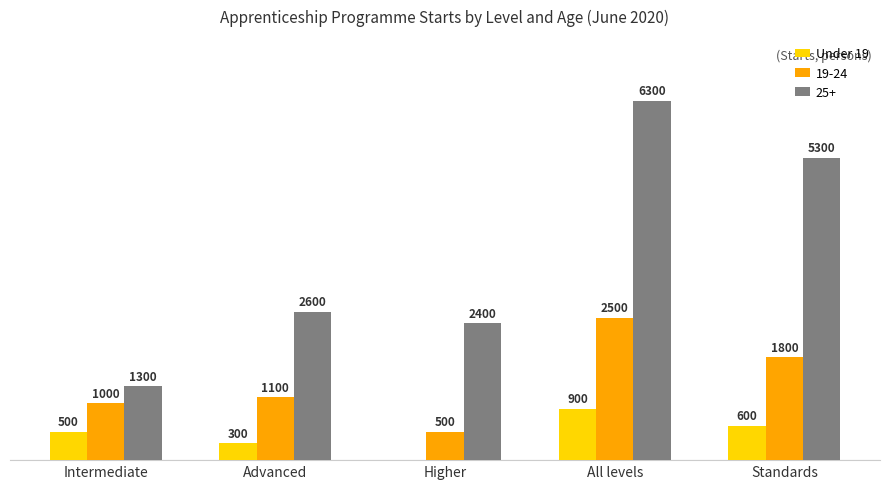

At which label is 19-24 closest to 1500?

Standards